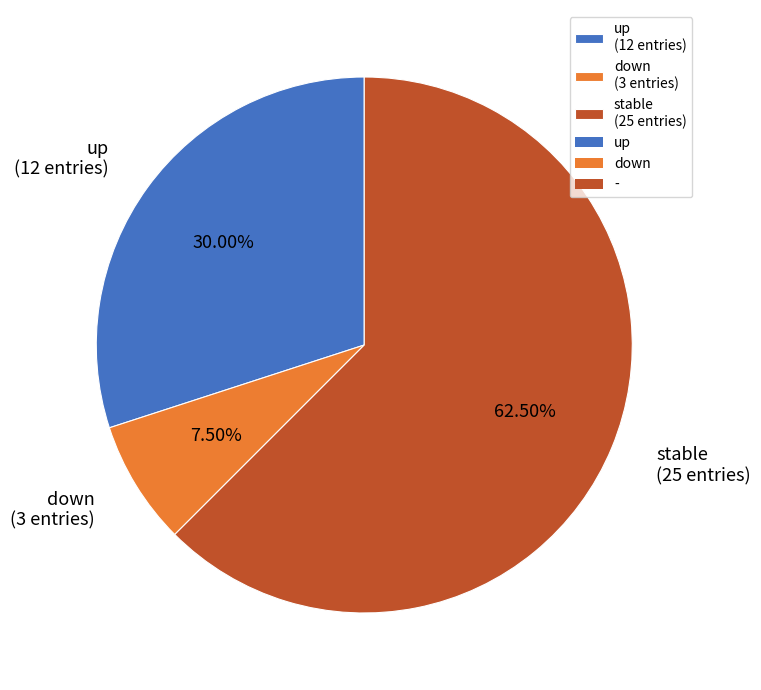

What is the majority slice?

stable (25 entries)